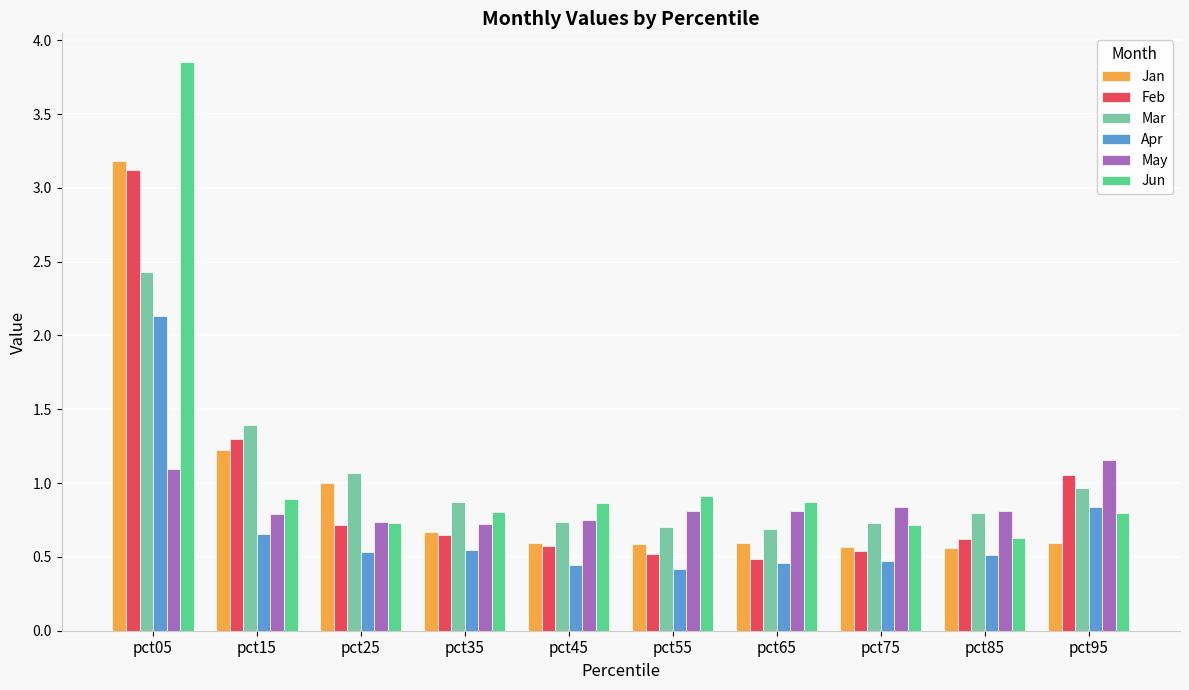

Which category has the highest value across all series?

pct05